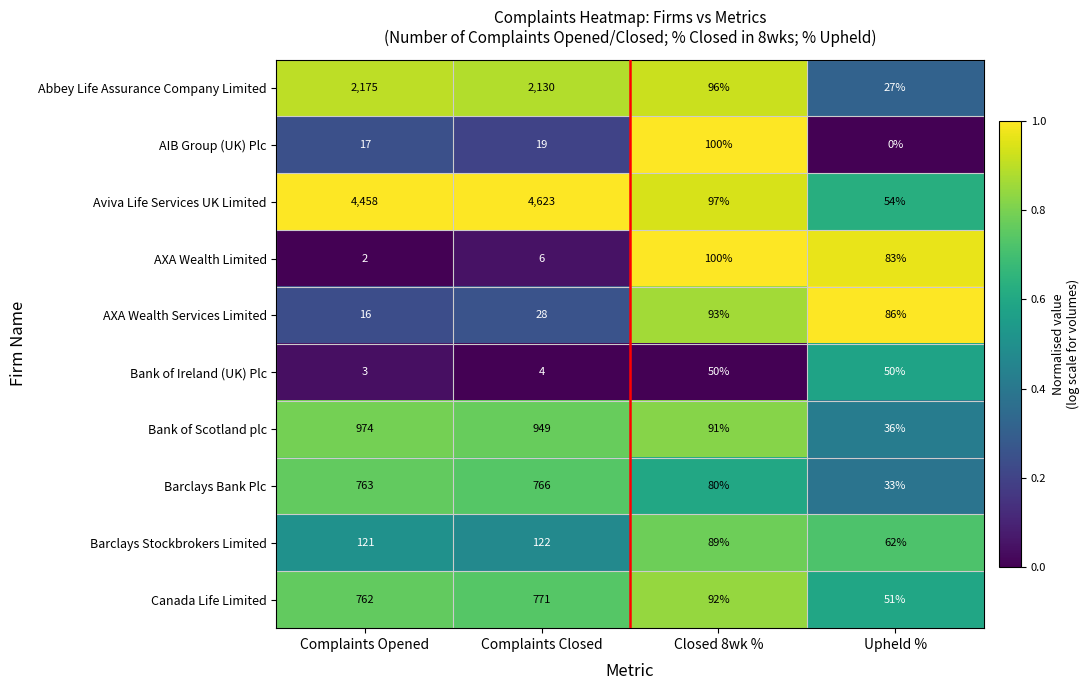

What is the difference between the highest and lowest values at Closed 8wk %?

50